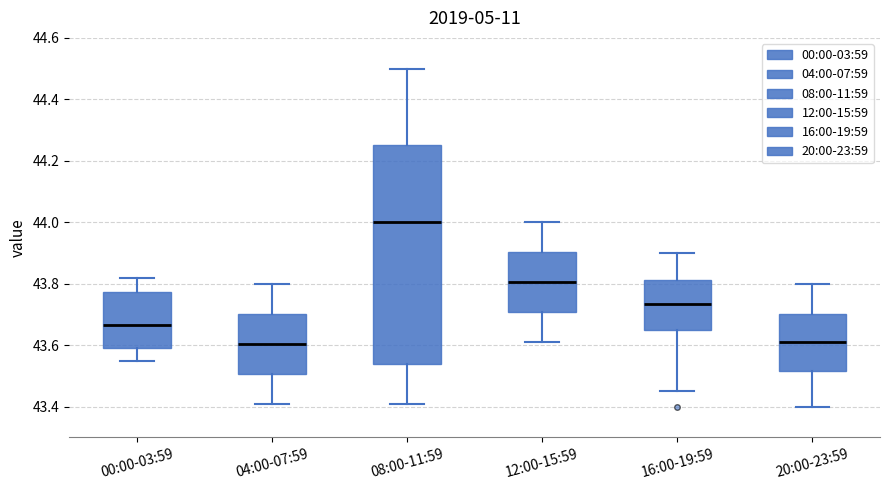

Comparing the boxes themselves (not the whiskers), which one is the tallest?

08:00-11:59